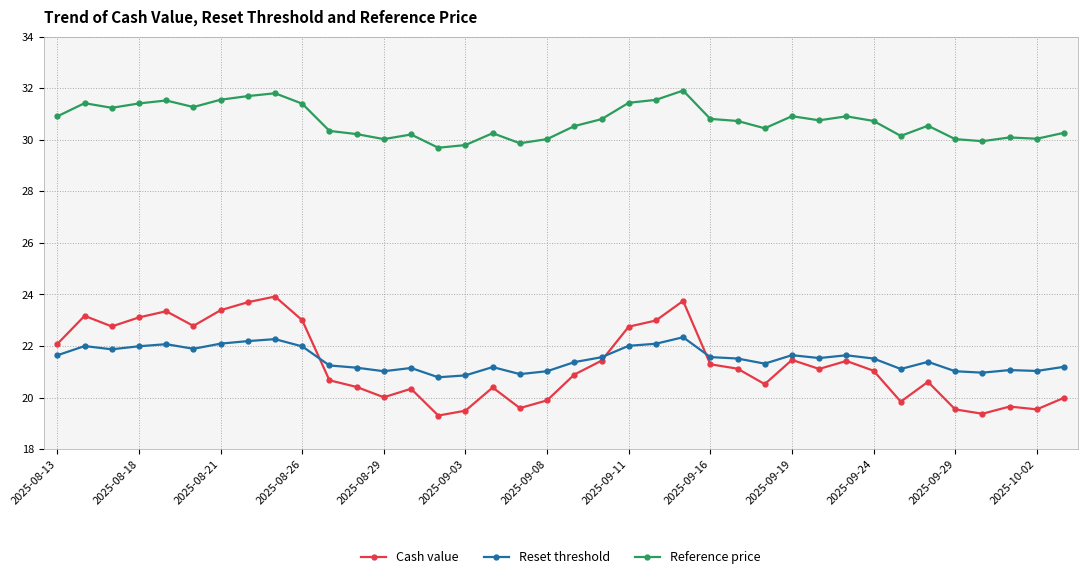

What is the average value of the Reset threshold series?

21.5